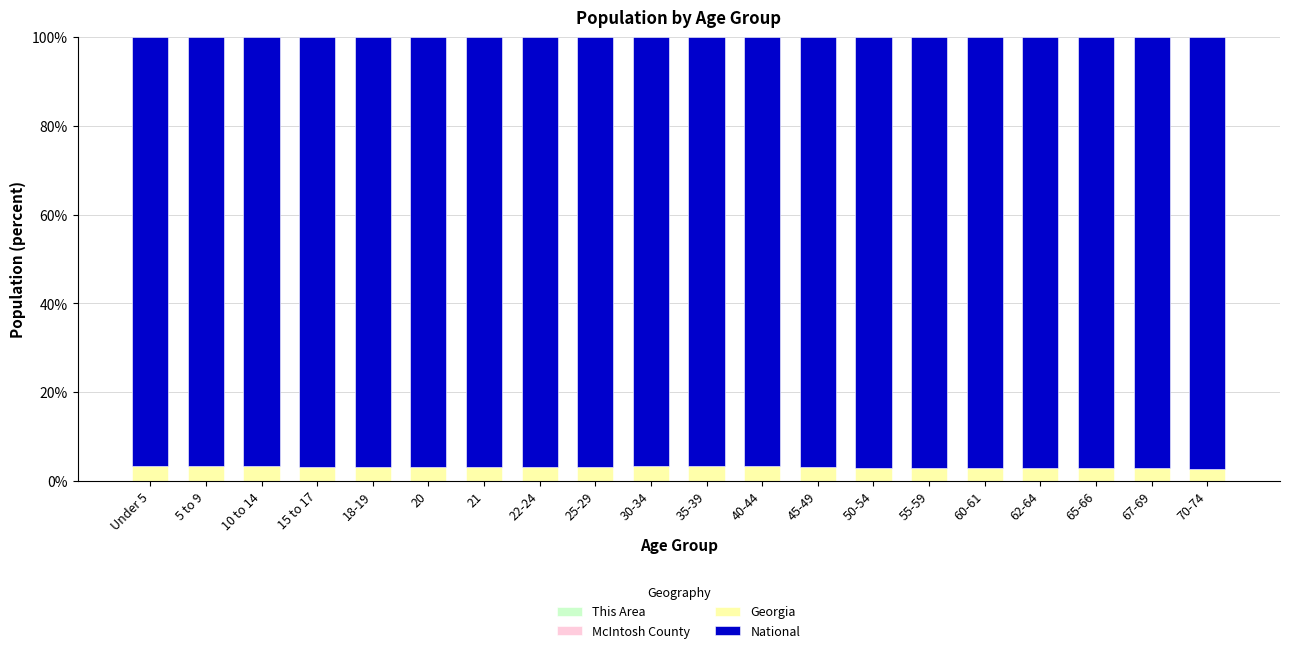

The Georgia series shows 1.4 at 5 to 9. True or false?

False